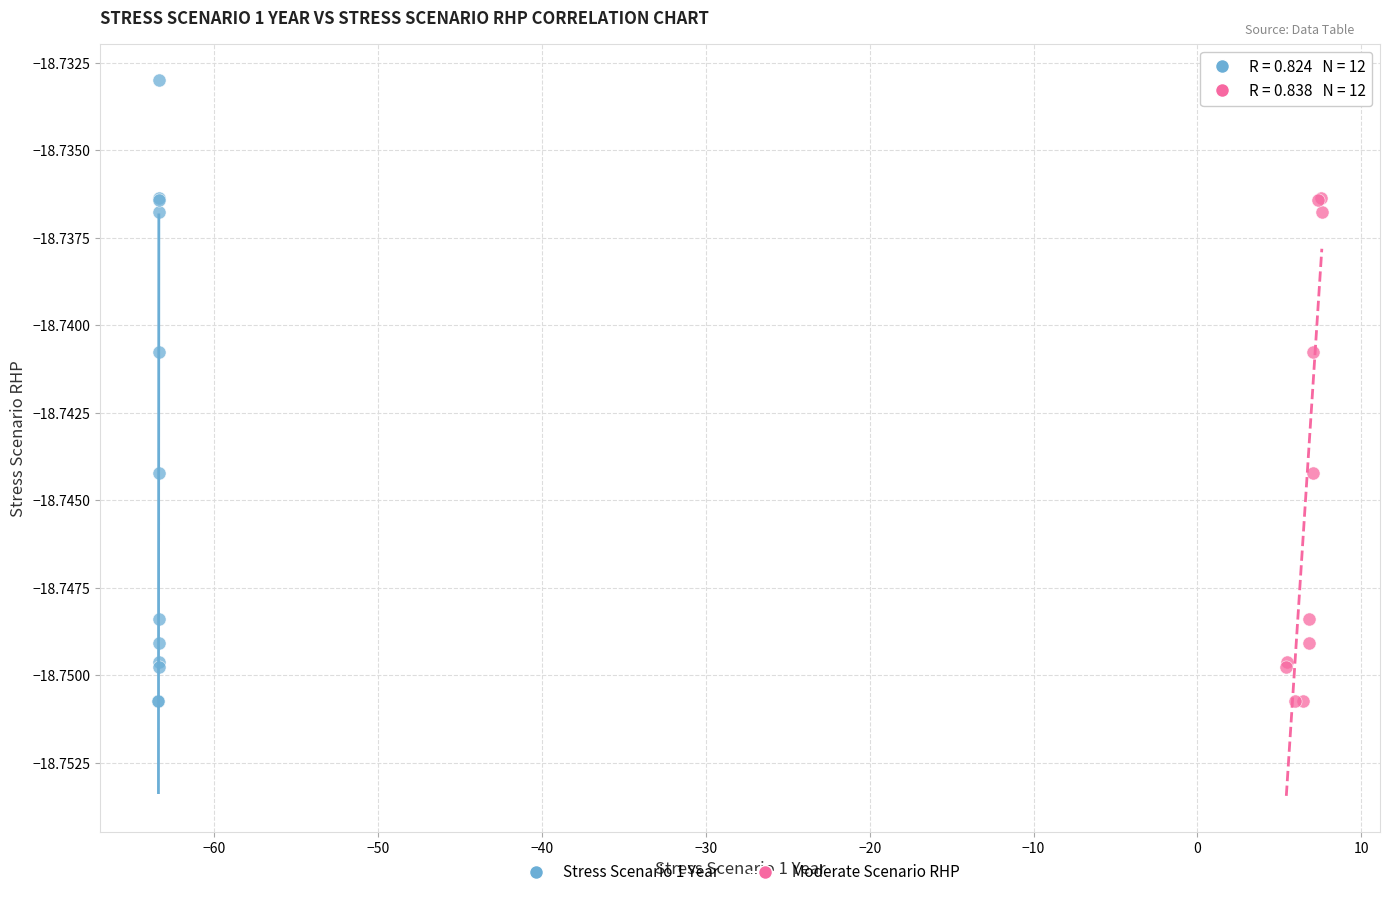

What are all the series names shown in the legend?

Stress Scenario 1 Year, Moderate Scenario RHP